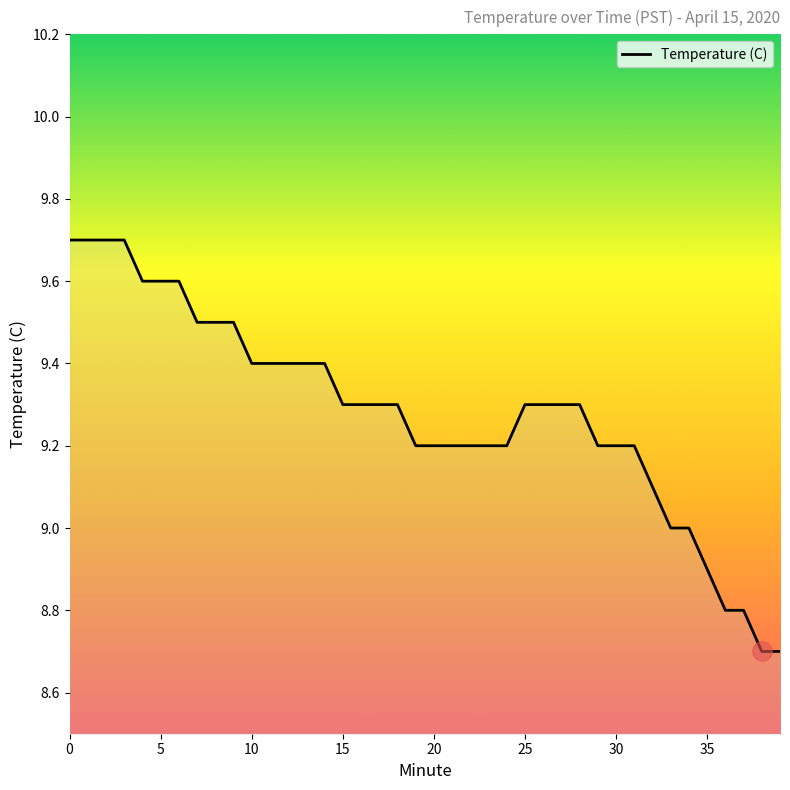

What is the greatest value displayed?

9.7